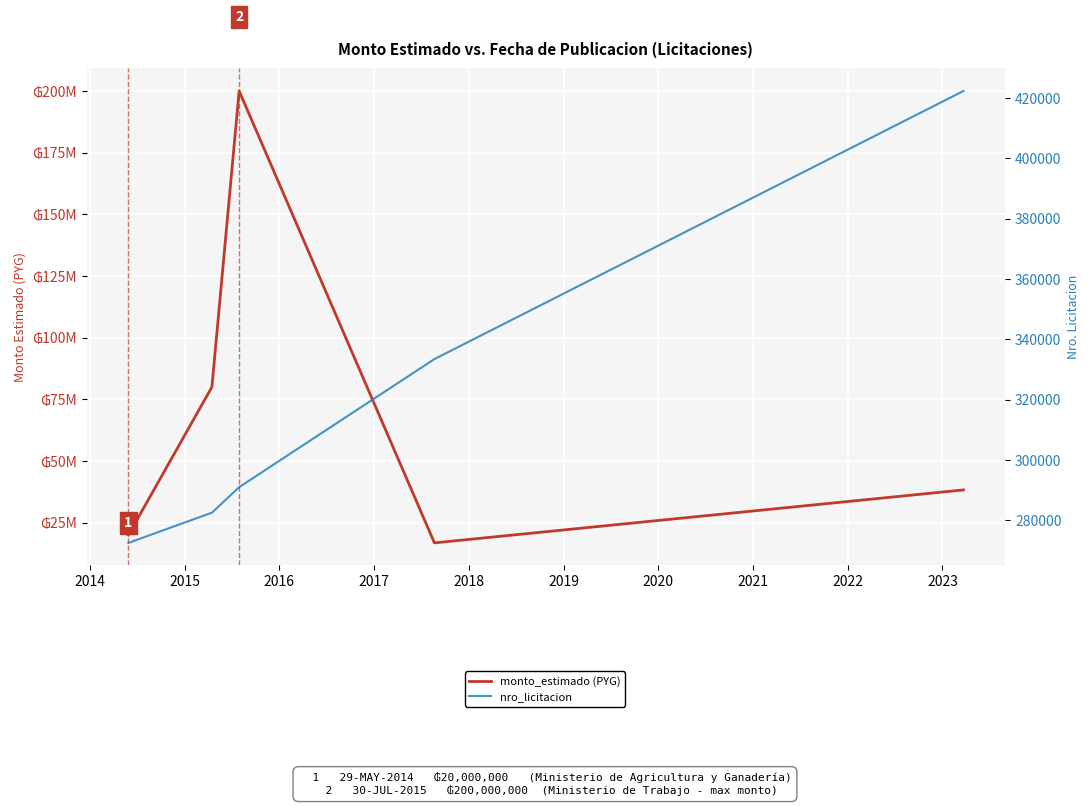

What are all the series names shown in the legend?

monto_estimado (PYG), nro_licitacion